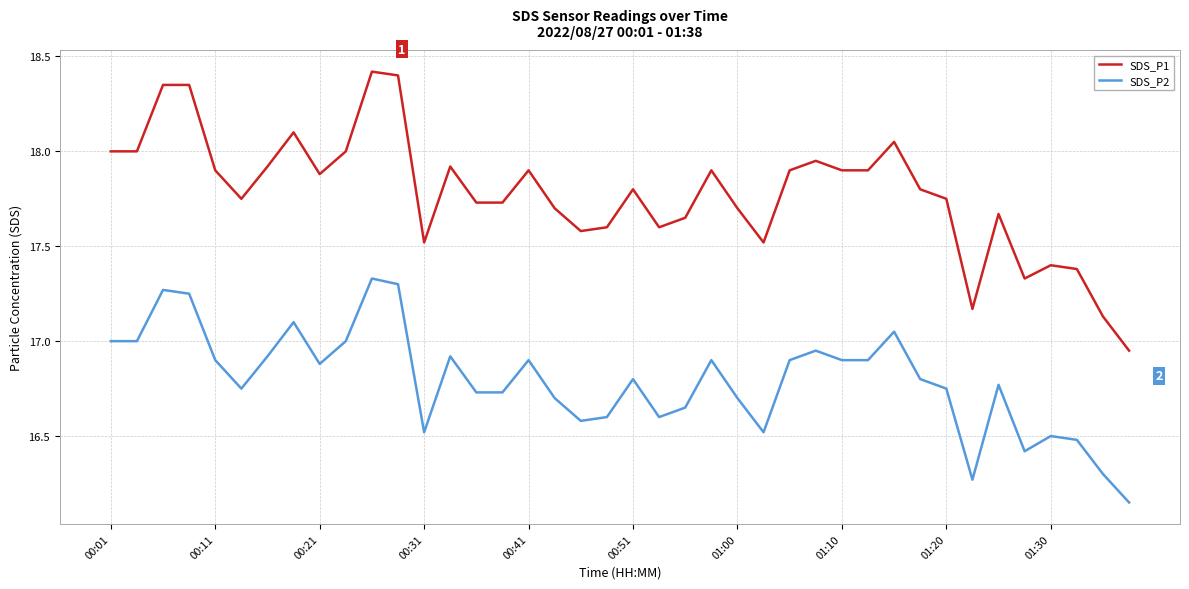

How many interior local peaks does the SDS_P2 series have?

11